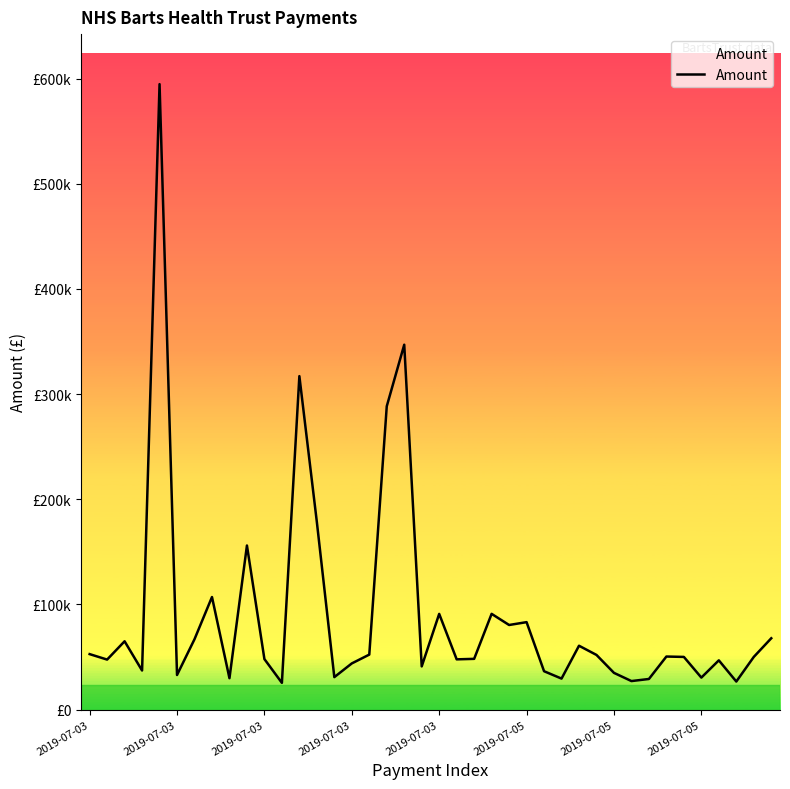

List the labels in order of value, smallest first.

11, 37, 31, 32, 27, 8, 35, 14, 2019-07-05, 30, 26, 2019-07-03, 19, 15, 36, 2019-07-03, 21, 10, 22, 34, 38, 33, 29, 16, 2019-07-03, 28, 2019-07-03, 2019-07-05, 39, 24, 25, 20, 23, 2019-07-05, 9, 13, 17, 12, 18, 2019-07-03